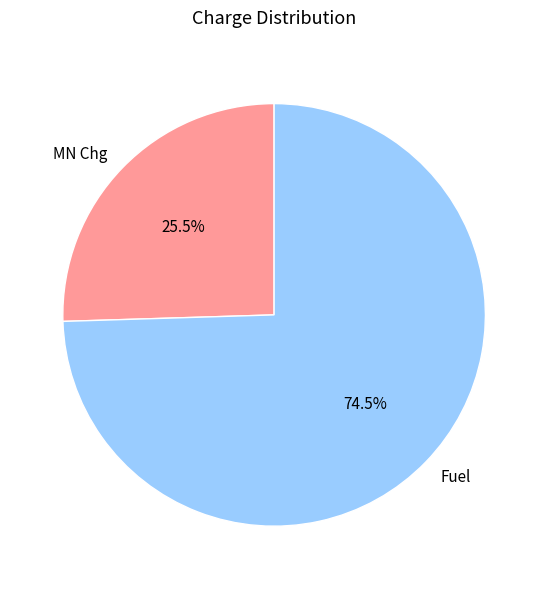

Do MN Chg and Fuel together represent more than half of the pie?

Yes